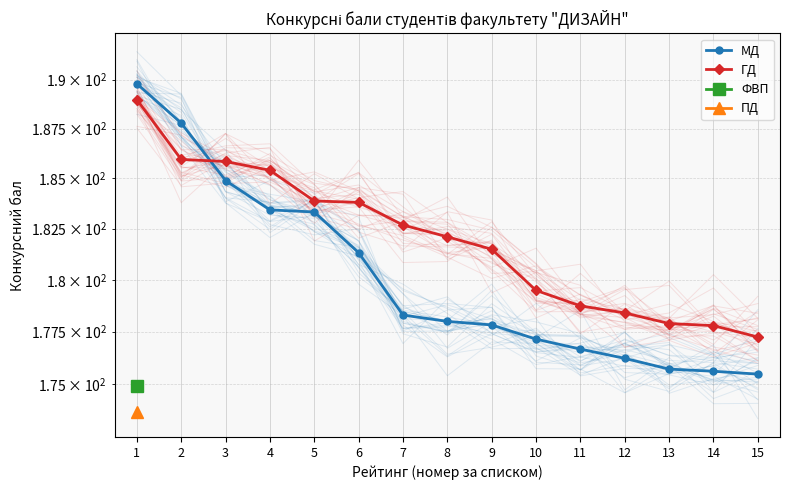

How many values in the ГД series exceed 182?

8